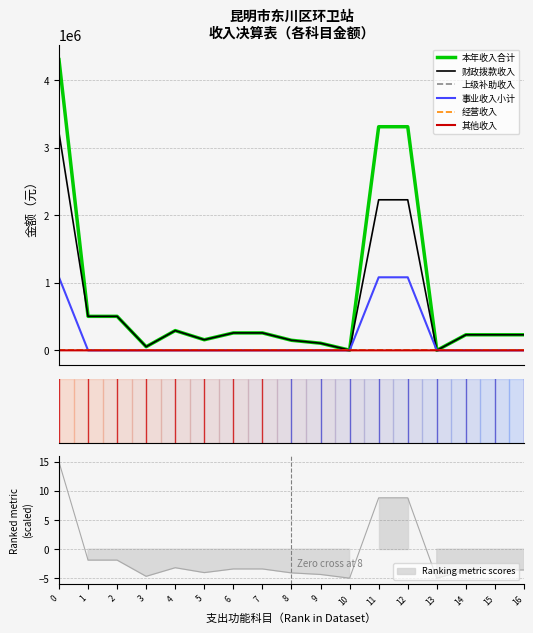

True or false: 上级补助收入 and 事业收入小计 cross at least once.

False